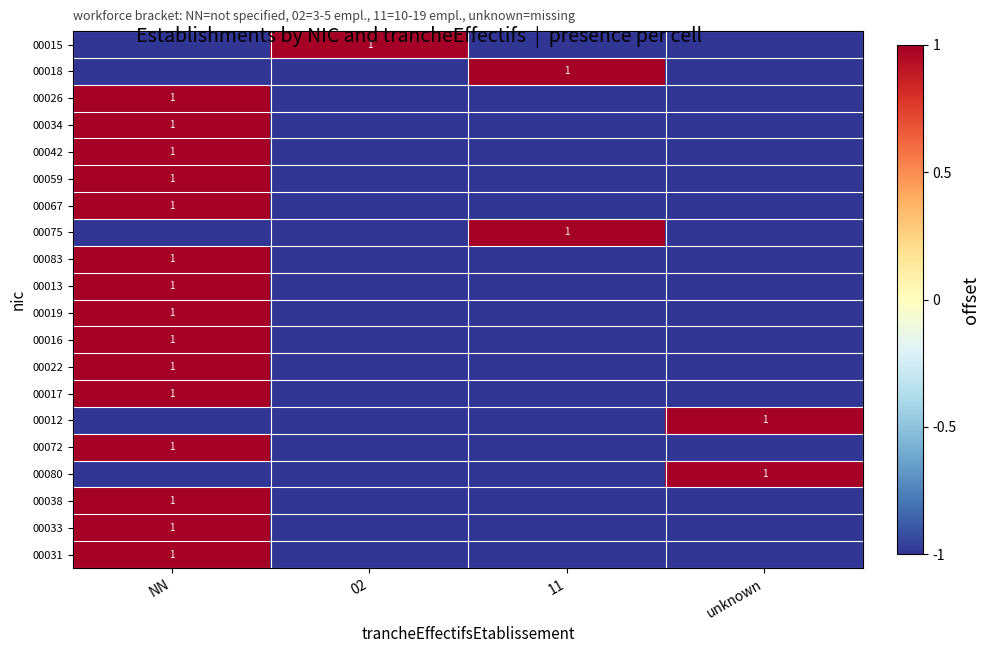

Which has a higher value, 02 or NN?

02